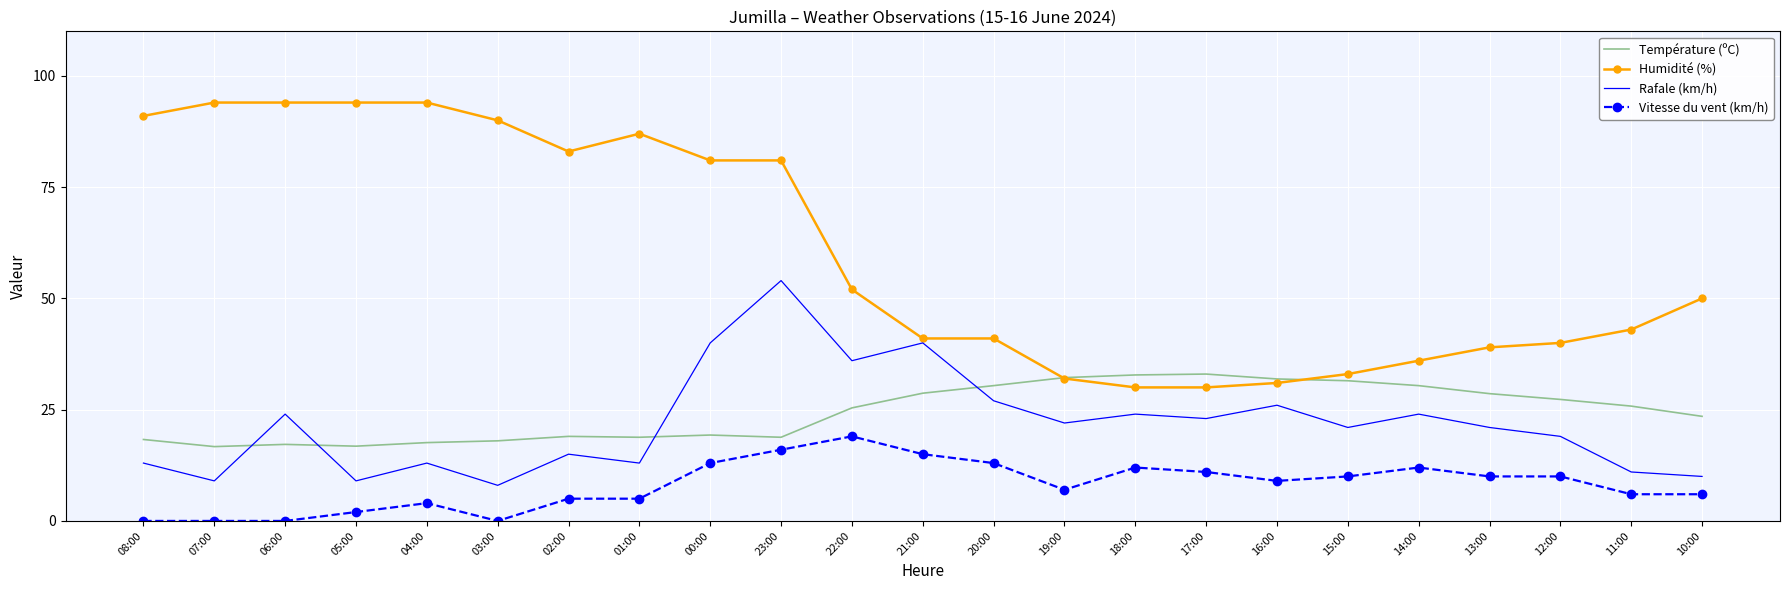

At which label does Rafale (km/h) reach its peak?

23:00